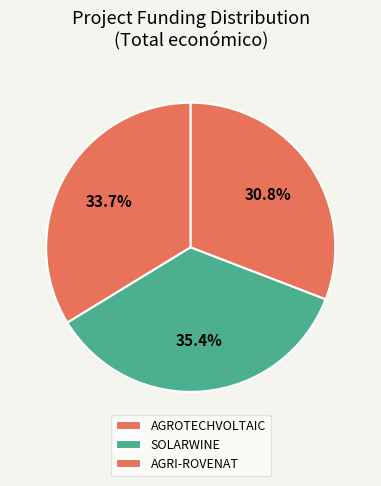

What percentage do AGROTECHVOLTAIC and AGRI-ROVENAT together represent?

64.6%